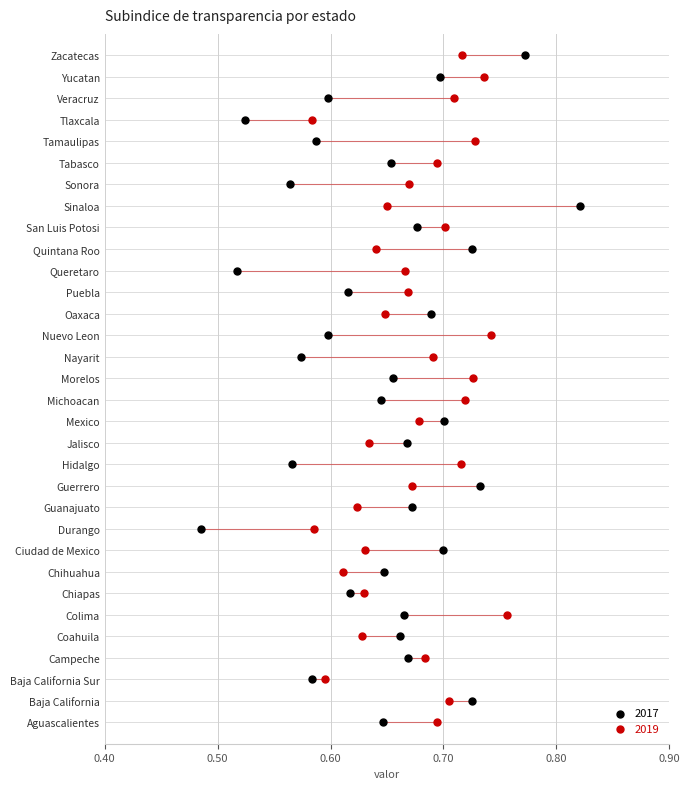

What are all the series names shown in the legend?

2017, 2019